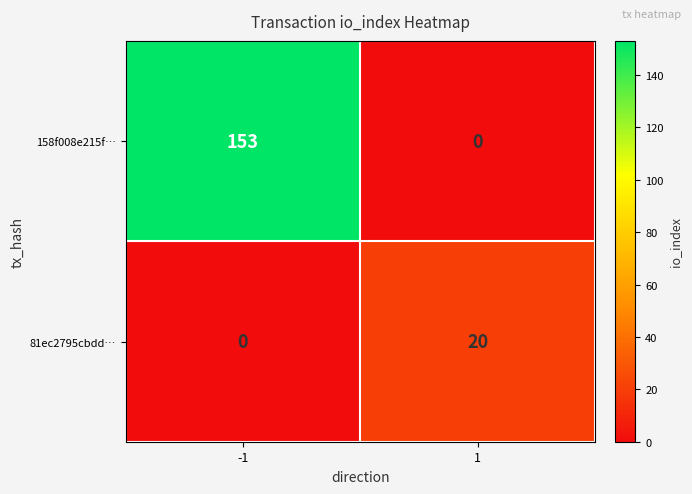

List the labels in order of 158f008e215f… value, smallest first.

1, -1